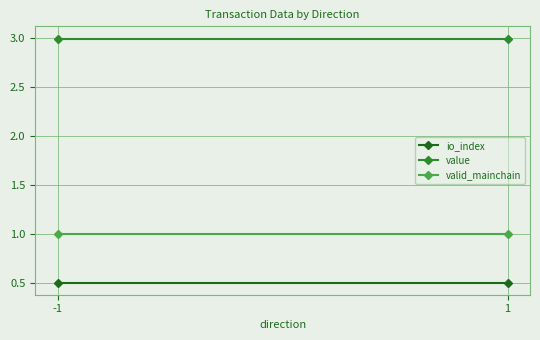

What are all the series names shown in the legend?

io_index, value, valid_mainchain